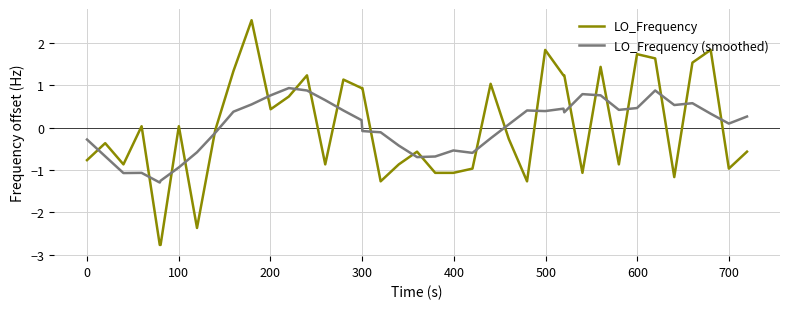

What is the minimum value shown in the chart?

-2.8